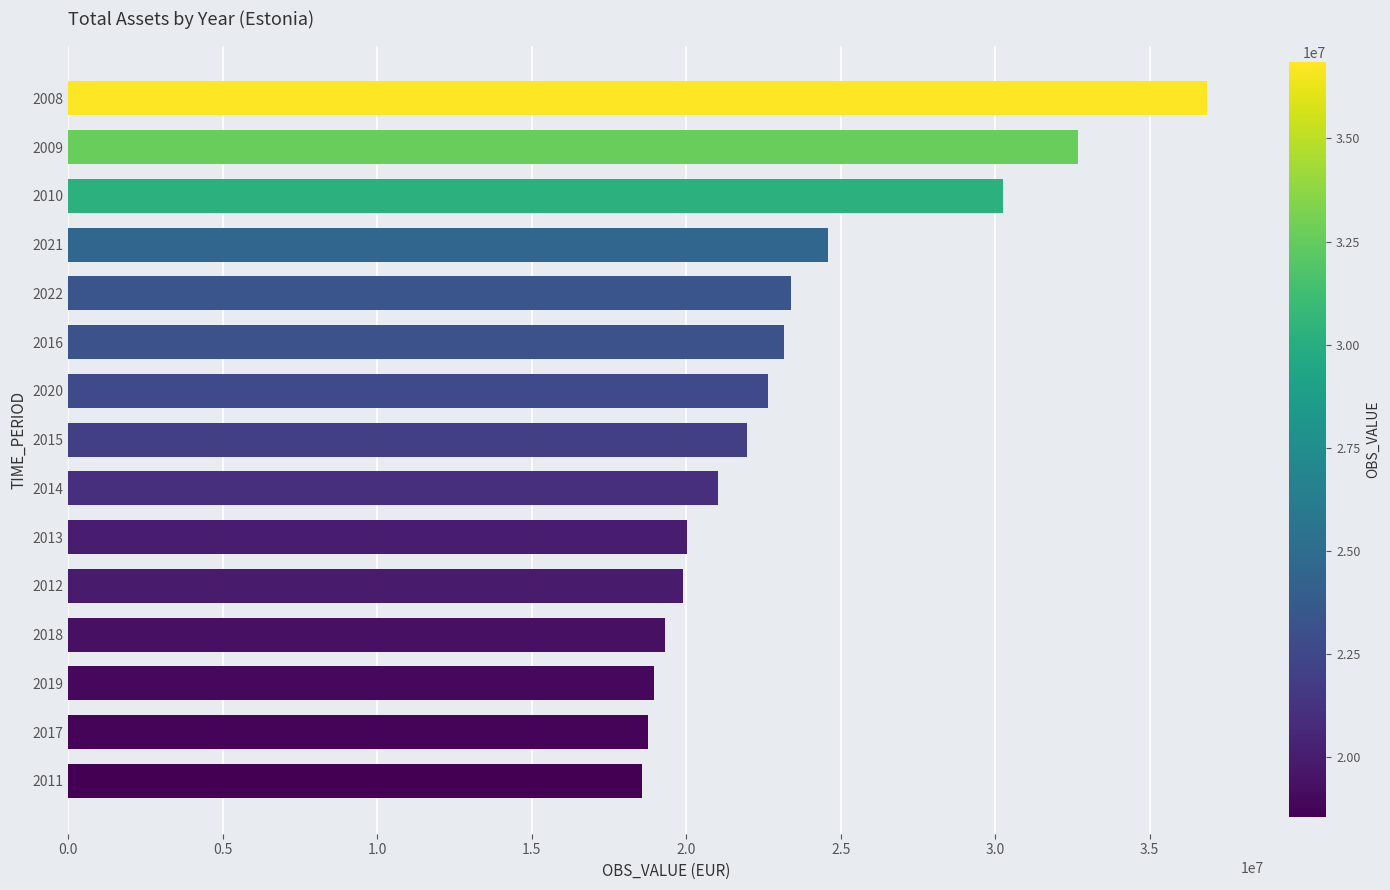

The value at 2013 is 28562579. True or false?

False